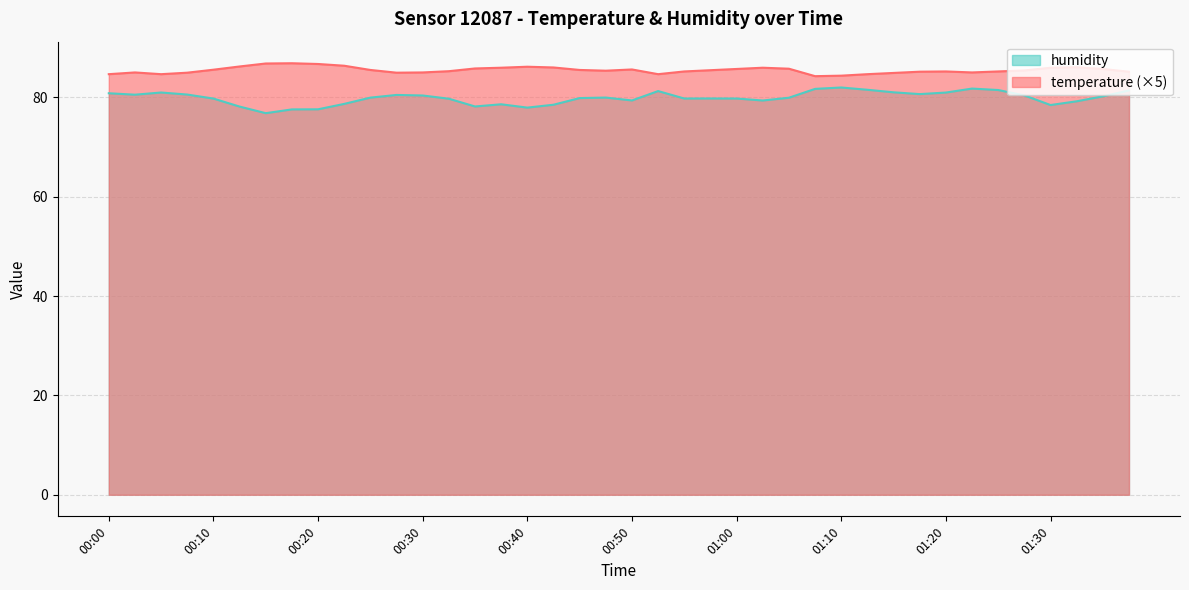

What is the total value across all series at 01:20?

166.1